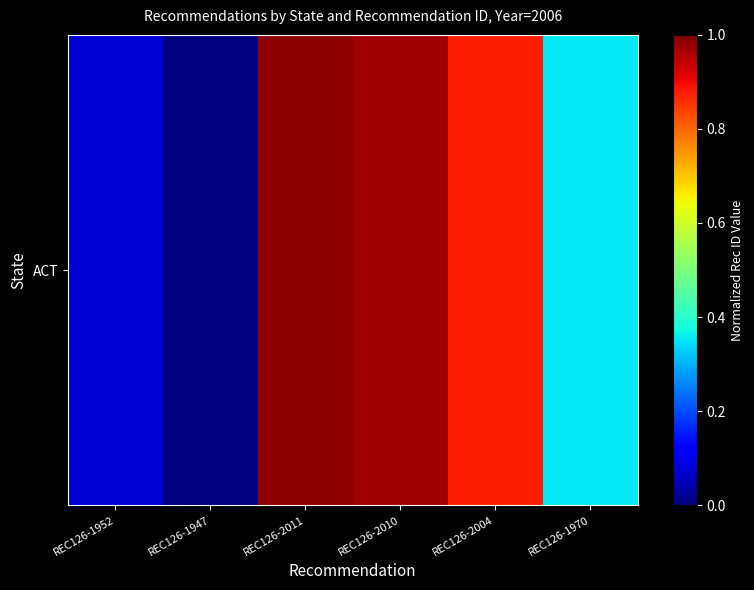

The chart shows a value of 1.0 at REC126-2010. True or false?

True